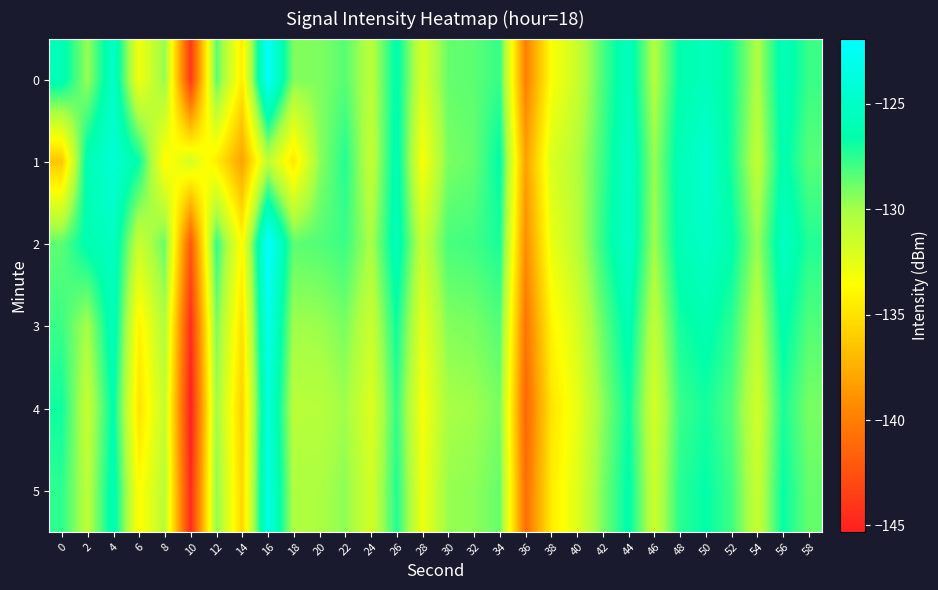

Between 20 and 14, which is larger?

20